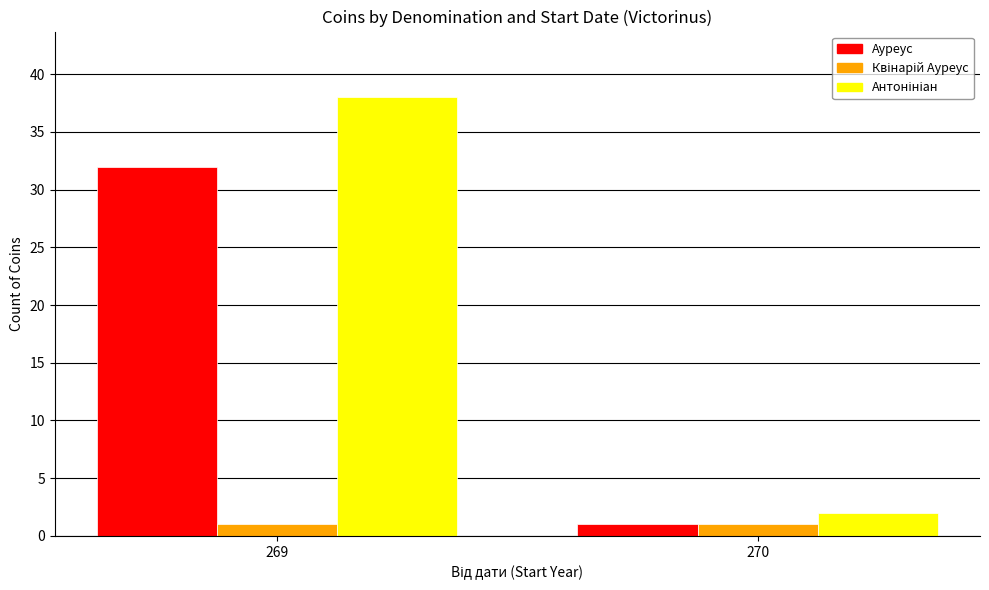

The Ауреус series shows 1 at 270. True or false?

True